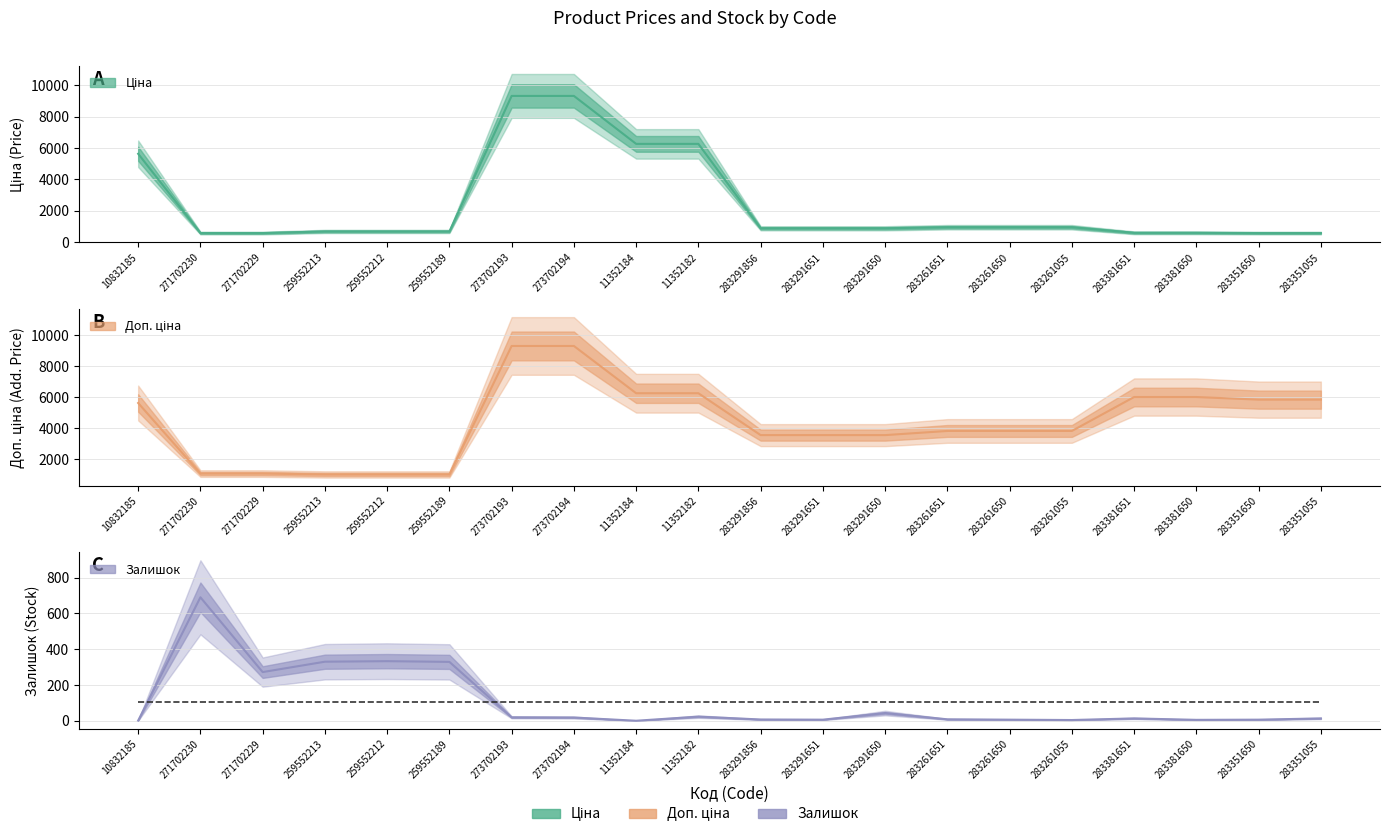

Where does the Ціна series first go above 889?

10832185